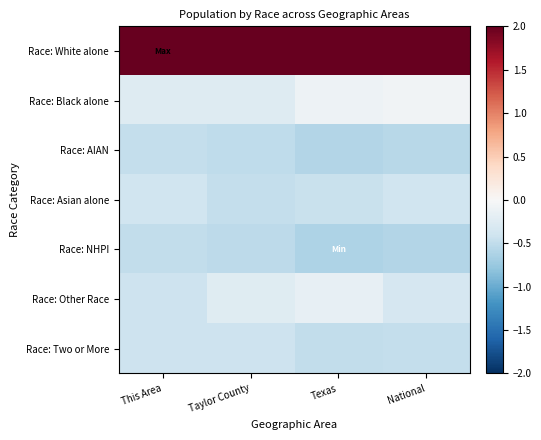

Rank the series by their maximum value, from highest to lowest.

Race: White alone, Race: Black alone, Race: Other Race, Race: Asian alone, Race: Two or More, Race: AIAN, Race: NHPI